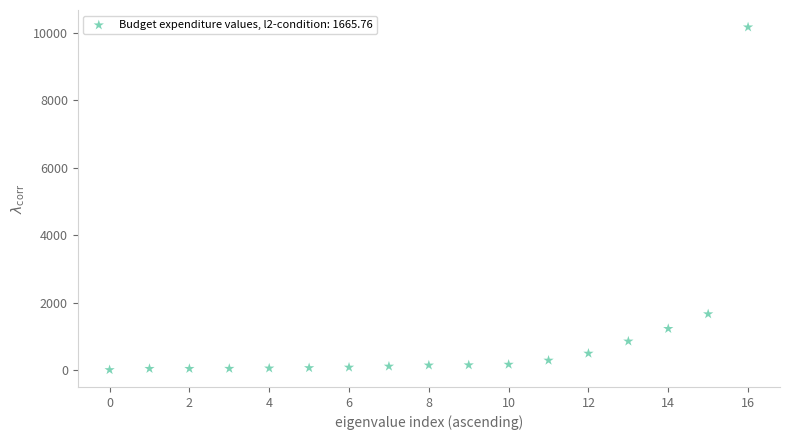

What is the range of Y values (max minus min)?

10167.7